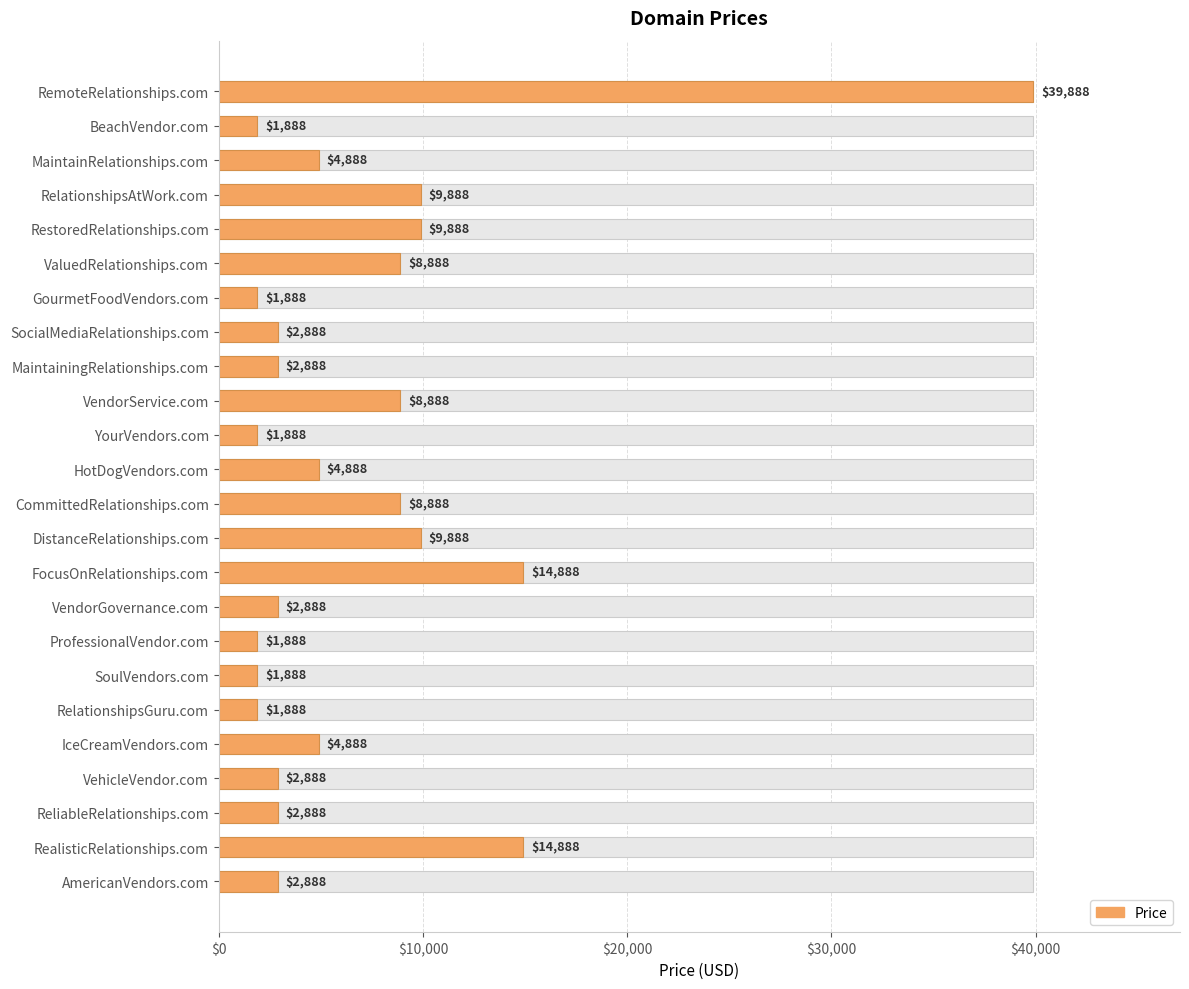

Approximately how many times larger is the value at CommittedRelationships.com compared to RelationshipsGuru.com?

4.7